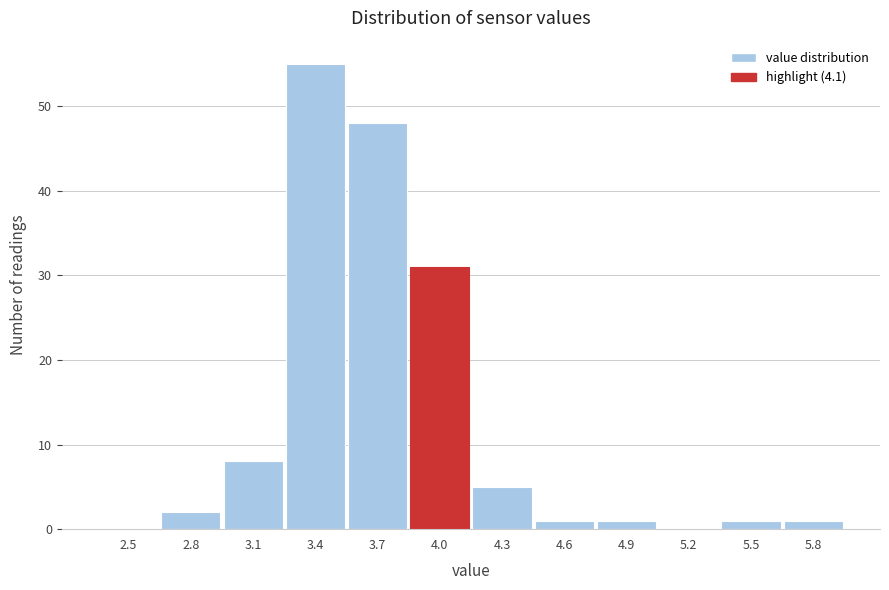

Reading right to left, extract all data points from this chart.

5.8=1	5.5=1	5.2=0	4.9=1	4.6=1	4.3=5	4.0=31	3.7=48	3.4=55	3.1=8	2.8=2	2.5=0